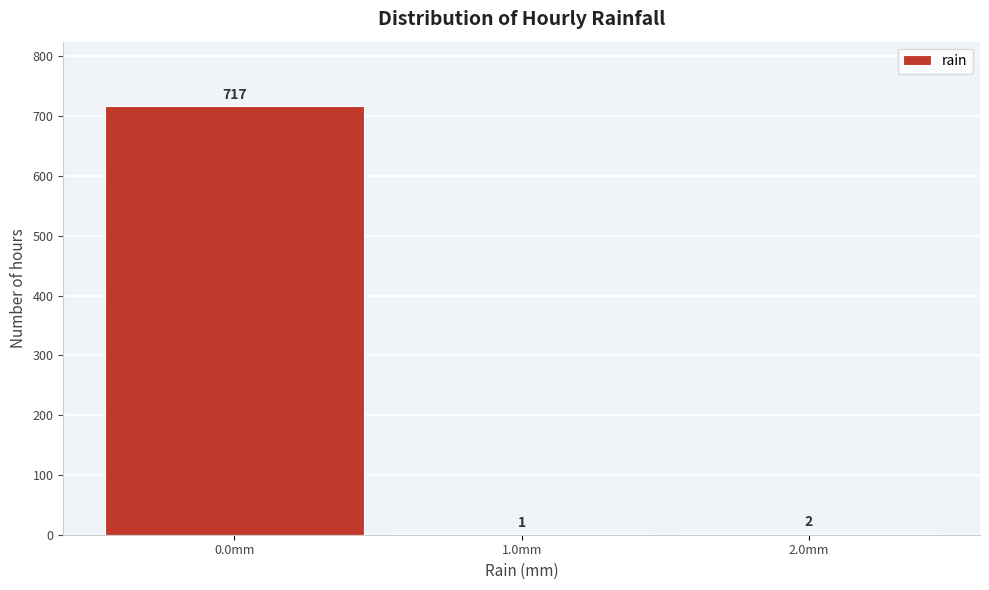

Reading left to right, transcribe this chart: for each bar, give the range it covers on the x-axis and its height.

-0.5 to 0.5: 717
0.5 to 1.5: 1
1.5 to 2.5: 2